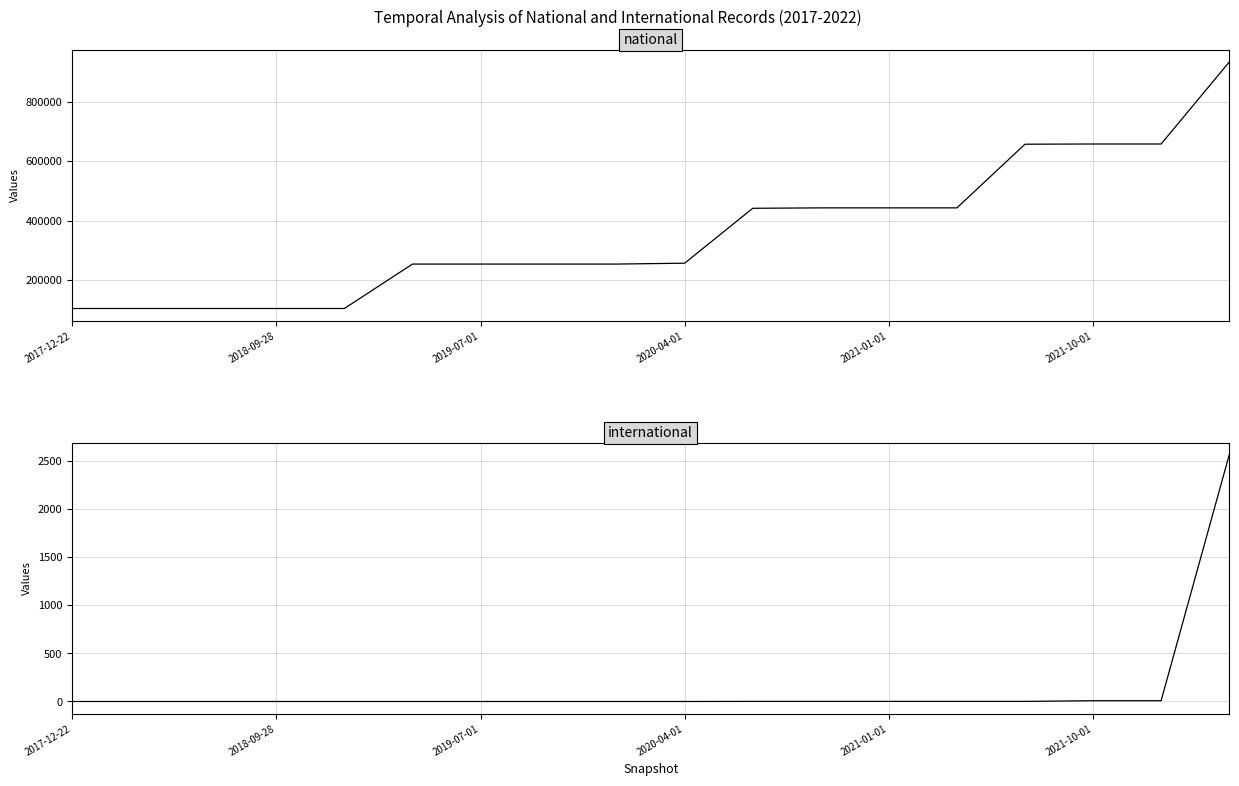

What is the highest value of the international series?

2557